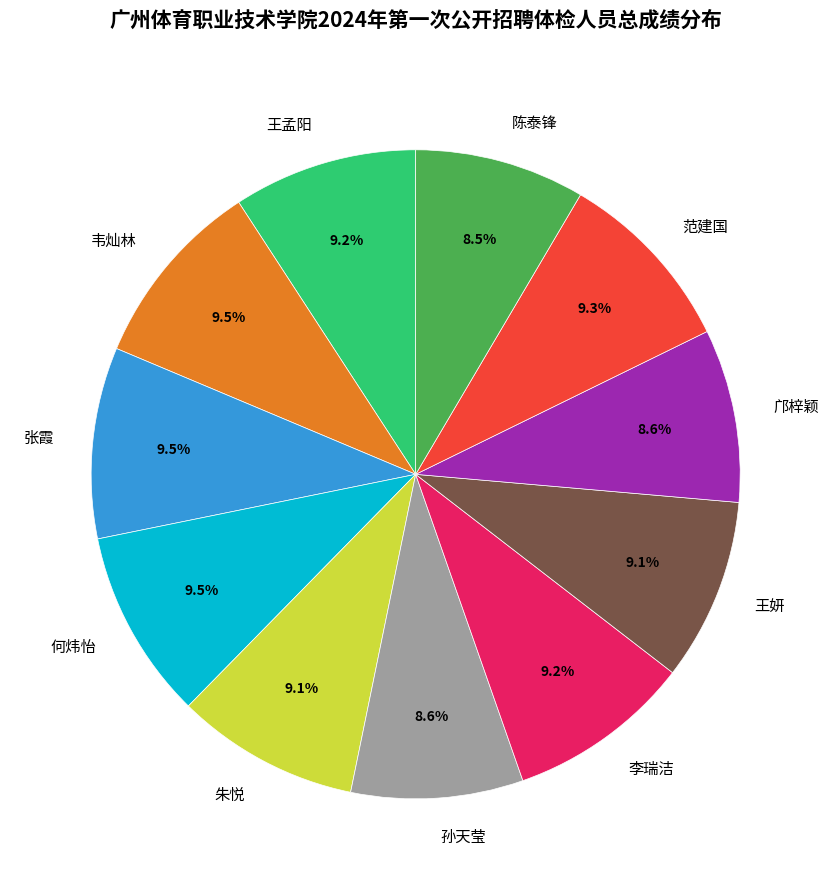

To the nearest percent, what is the average slice percentage?

9%